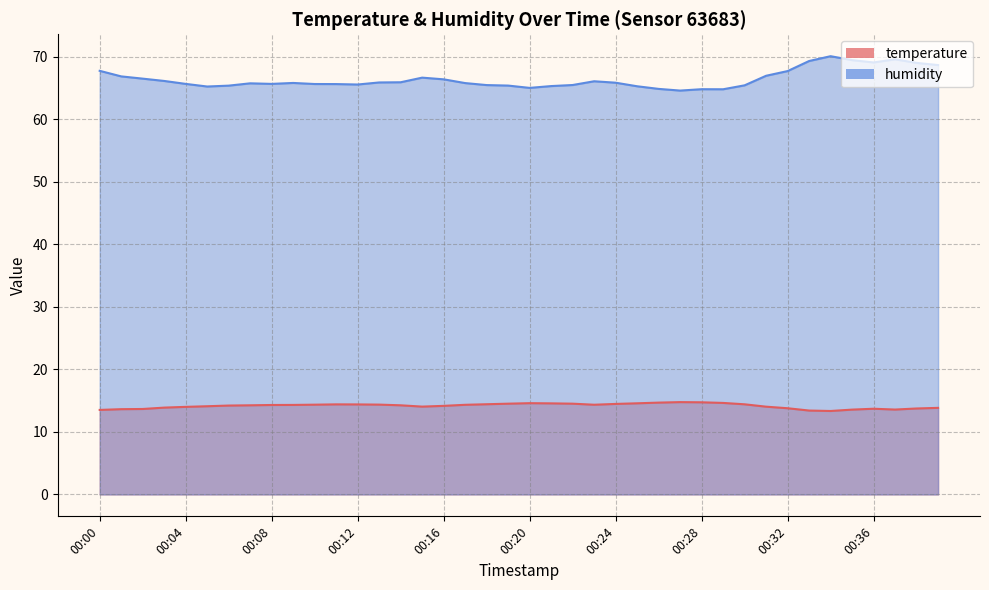

Rank the series by their average value, from lowest to highest.

temperature, humidity